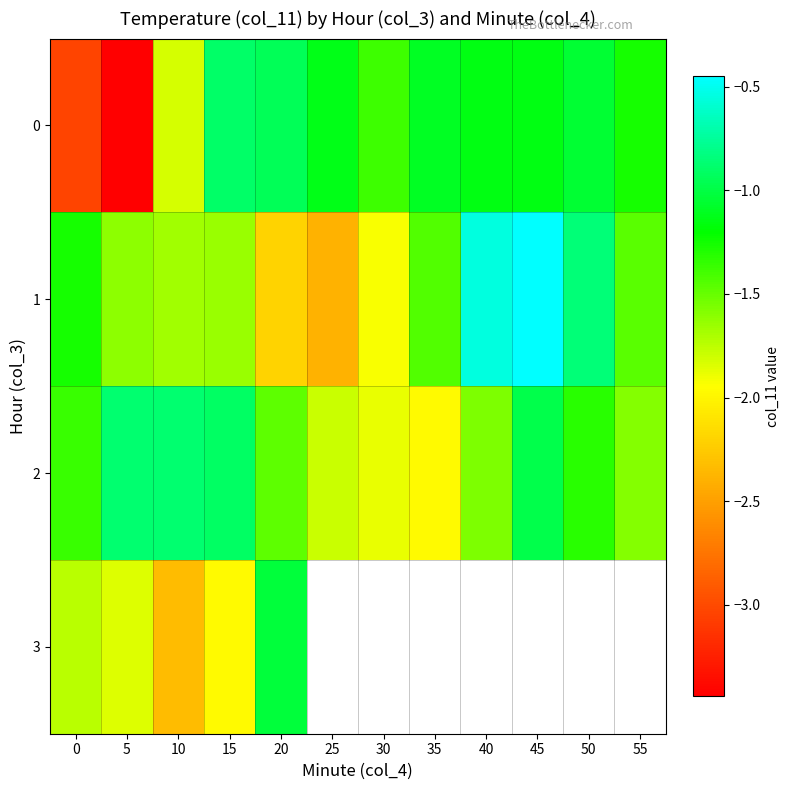

At which category is the sum across all series the highest?

15